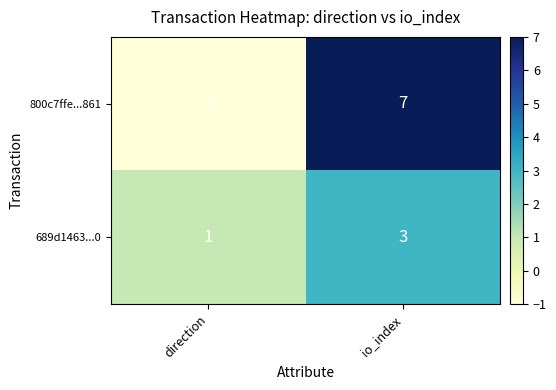

The 800c7ffe...861 series shows -1 at direction. True or false?

True